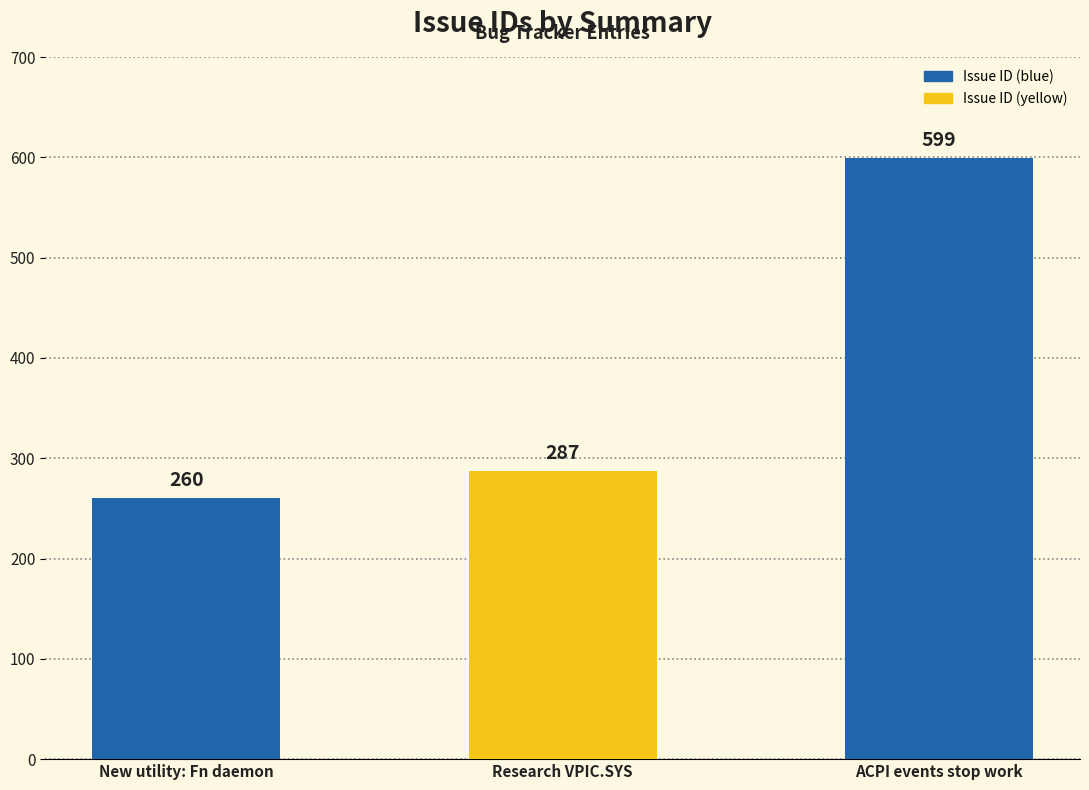

Rank the categories by value from lowest to highest.

New utility: Fn daemon, Research VPIC.SYS, ACPI events stop work